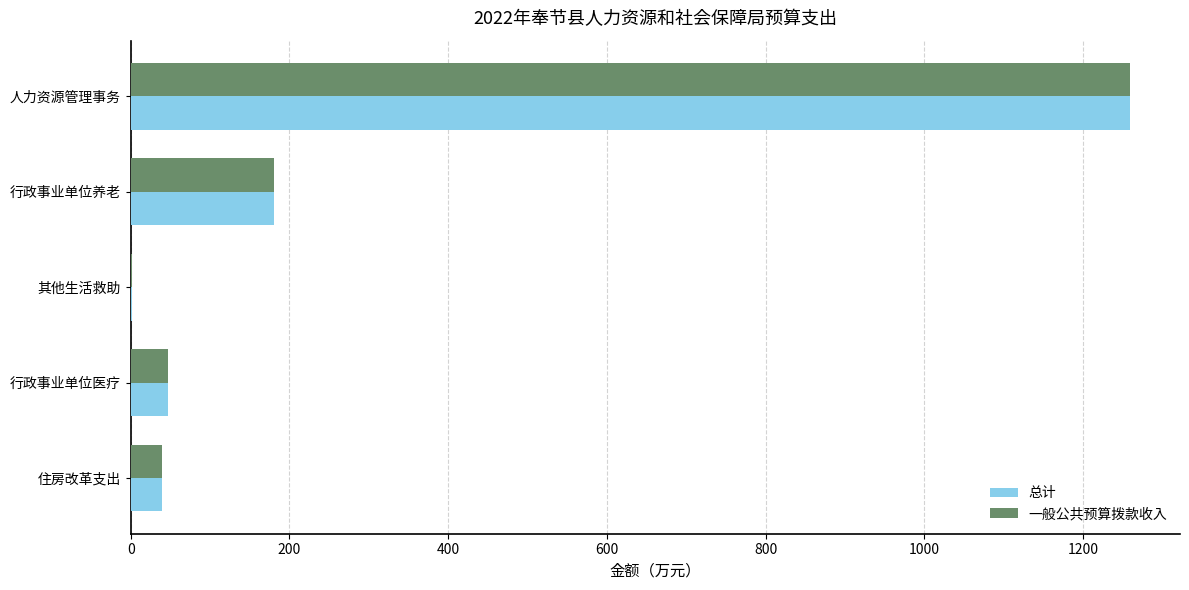

True or false: 一般公共预算拨款收入 has a value of 1259.4 at 人力资源管理事务.

True